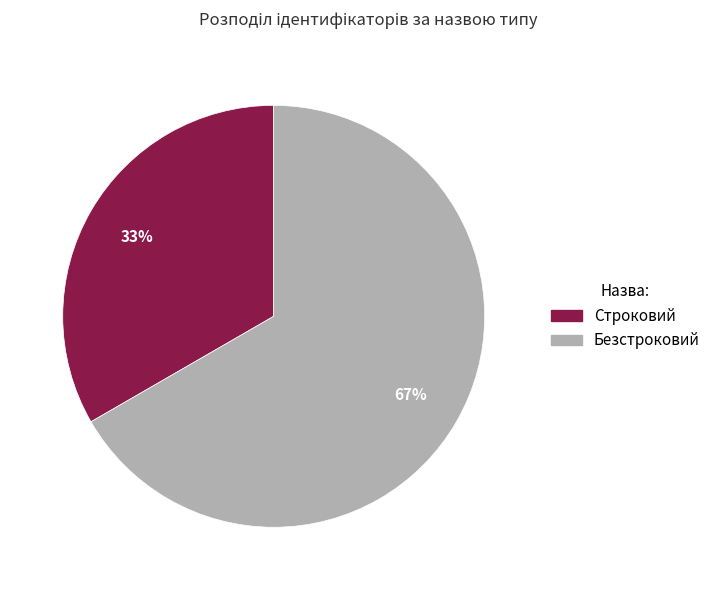

True or false: Безстроковий accounts for 73% of the total.

False